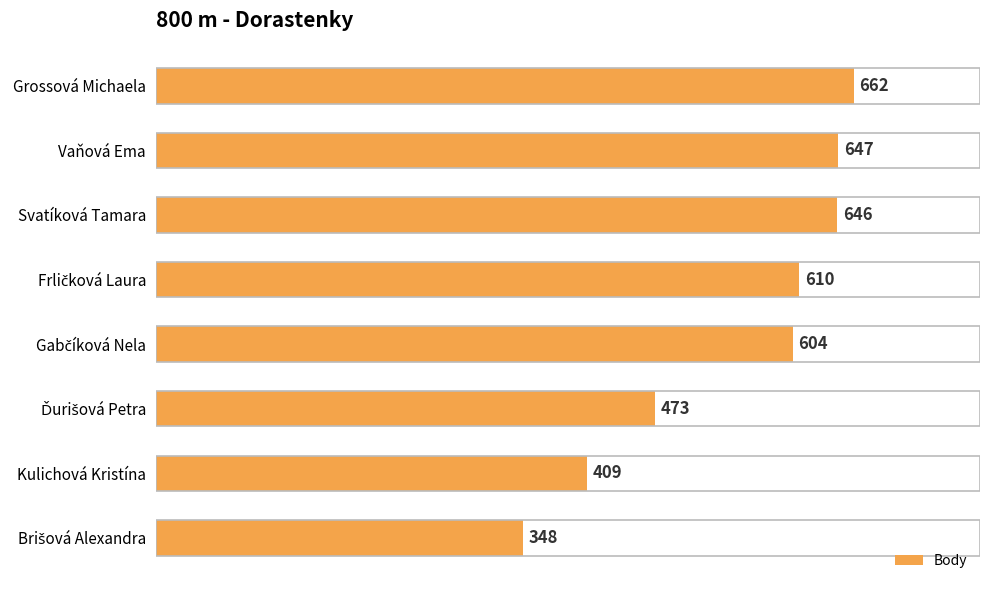

What is the change in value from Grossová Michaela to Svatíková Tamara?

-16